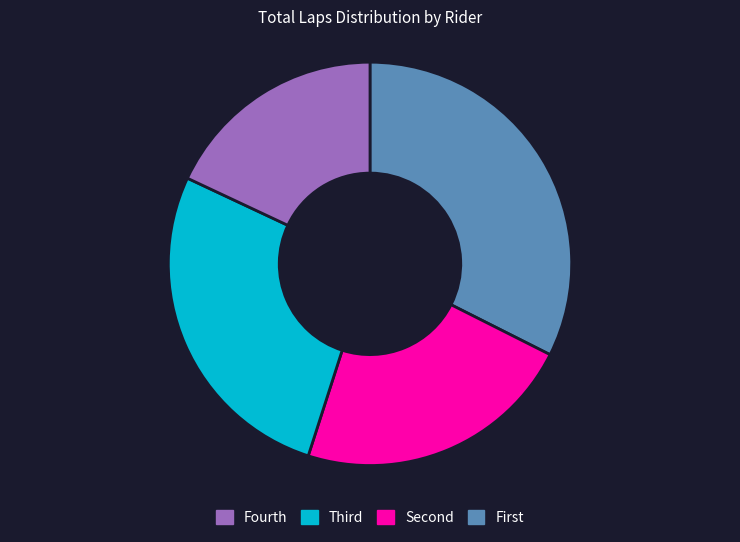

Does any single category account for the majority?

No